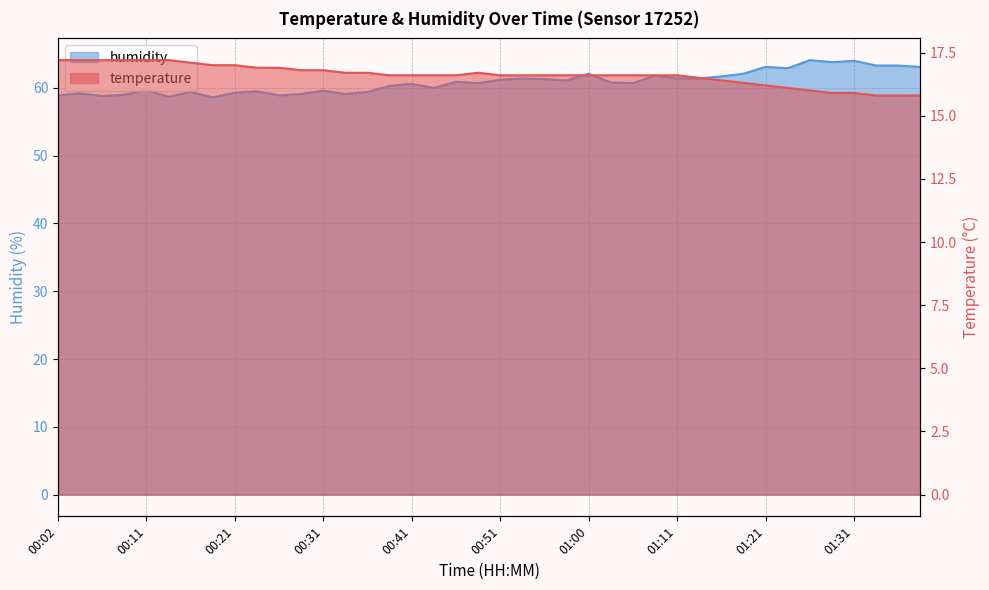

Is it true that temperature equals 26.9 at 00:26?

False